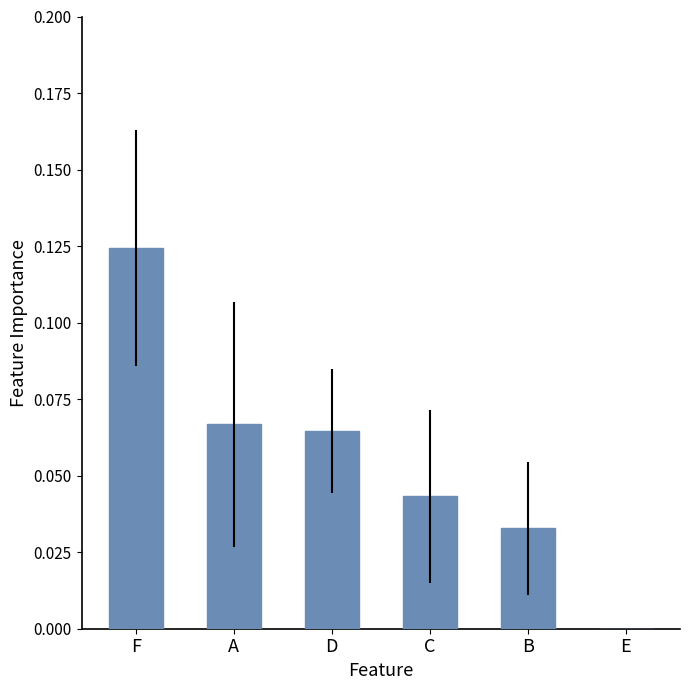

Which label corresponds to the largest value in the chart?

F